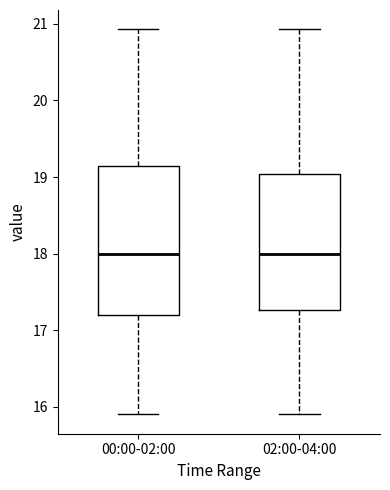

Reading left to right, read every box against the y-axis: the position of its median line, the range the box covers, and the ends of its whiskers. The values are not printed on the chart, so give them approximately, as read against the axis.

00:00-02:00: median 18.0, box 17.2 to 19.1, whiskers 15.9 to 20.9
02:00-04:00: median 18.0, box 17.3 to 19.0, whiskers 15.9 to 20.9